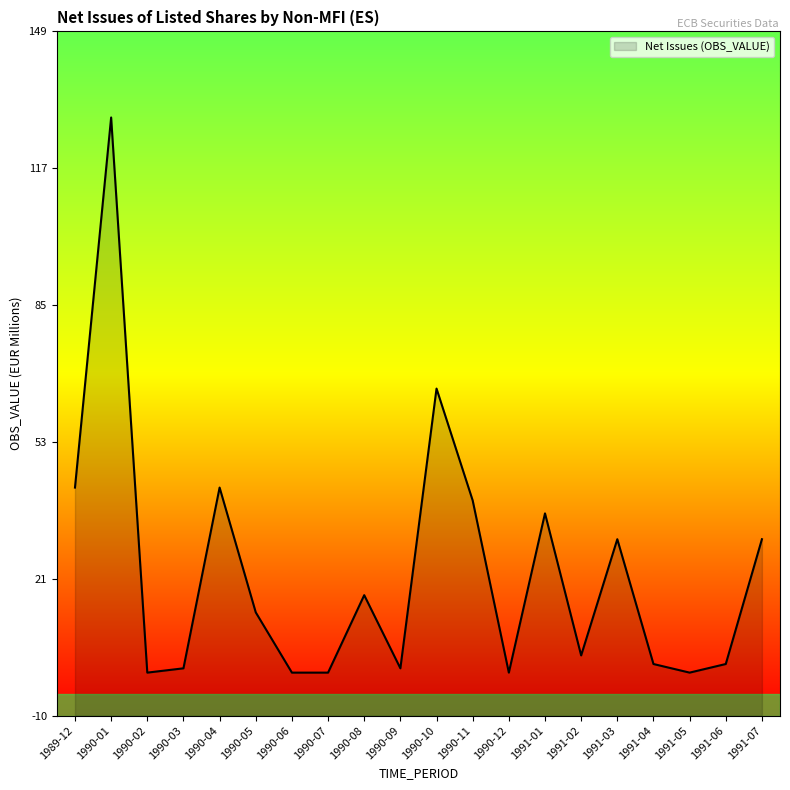

What is the change in value from 1989-12 to 1990-05?

-29